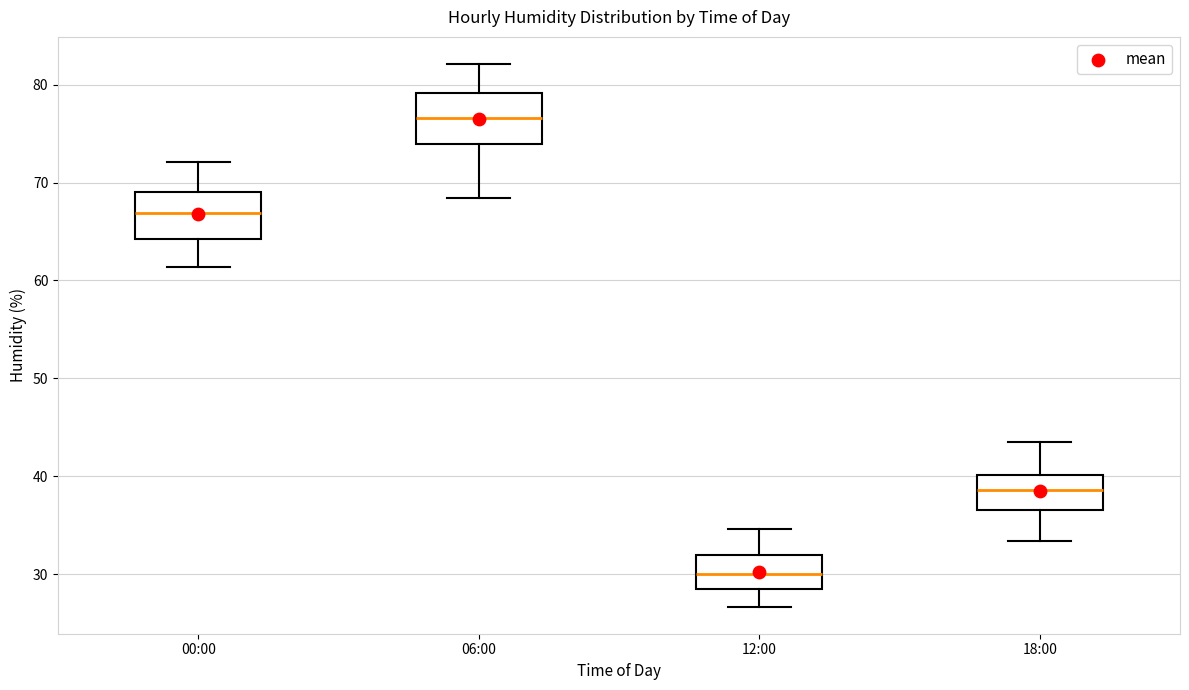

Where does the lower whisker of the box for 12:00 end on the y-axis? The values are not printed on the chart, so give them approximately, as read against the axis.

27